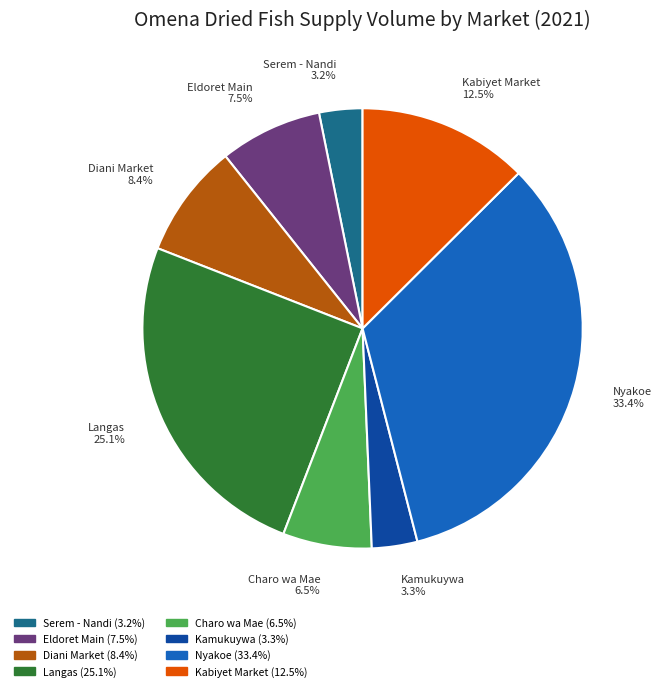

How much of the chart is everything except Eldoret Main?

92.5%